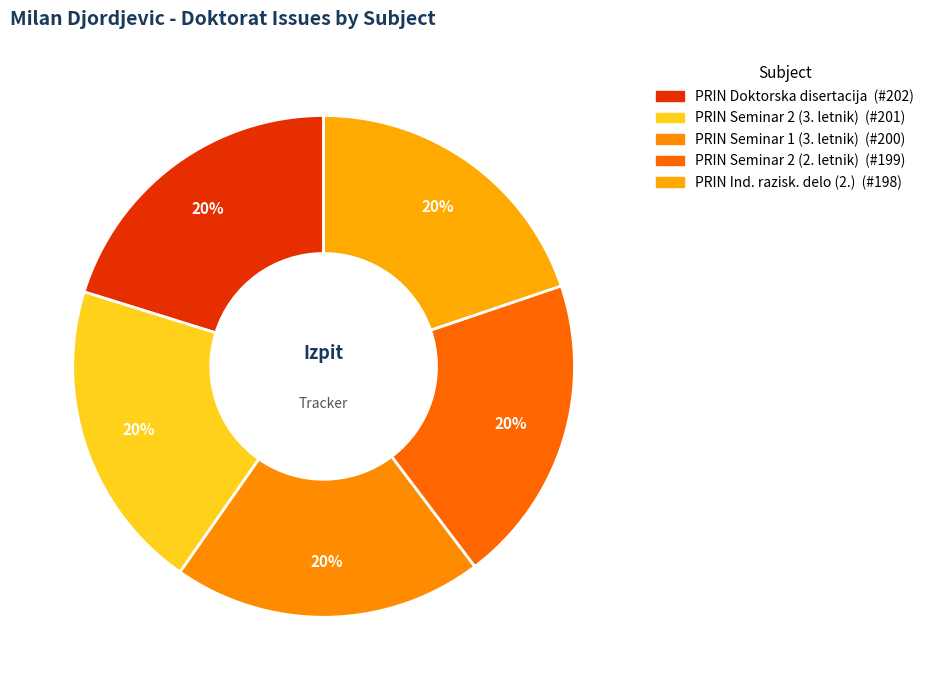

How many slices are in this pie chart?

5